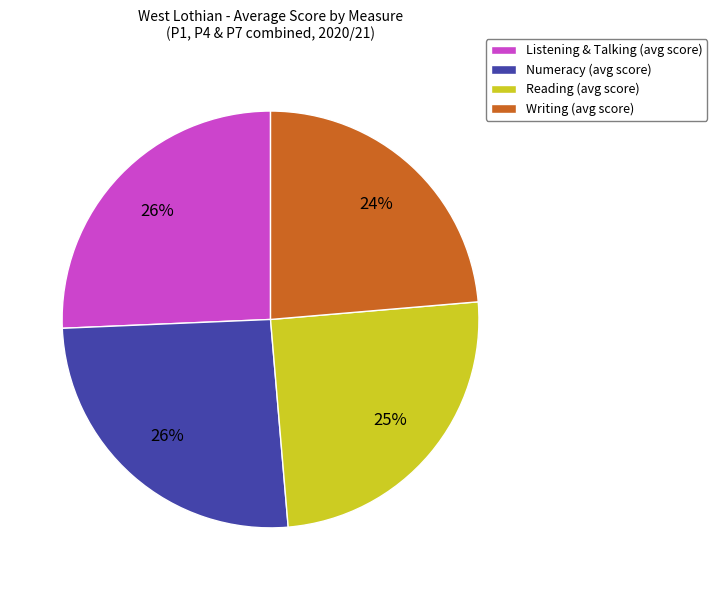

To the nearest percent, what is the difference between the Numeracy and Writing slice percentages?

2%